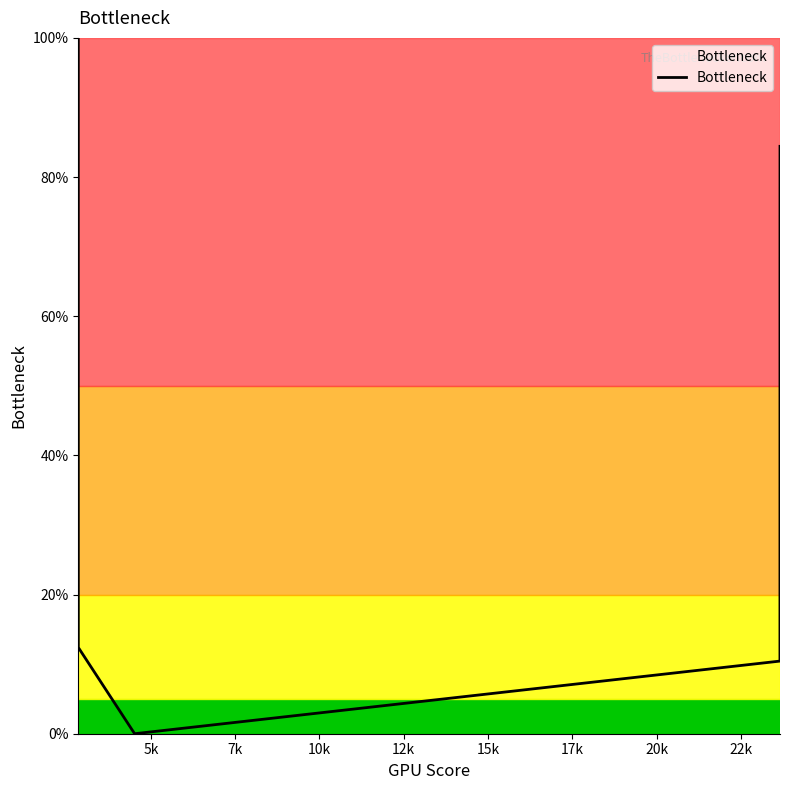

Reading left to right, extract all data points from this chart.

100.0	12.4	0.0	10.4	66.4	84.4